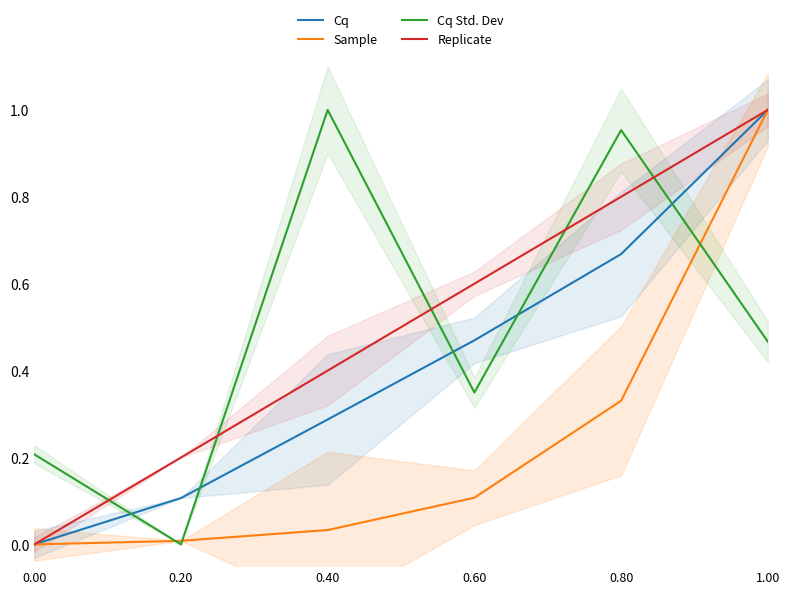

Which series ends up on top after the final intersection of Replicate and Cq Std. Dev?

Replicate